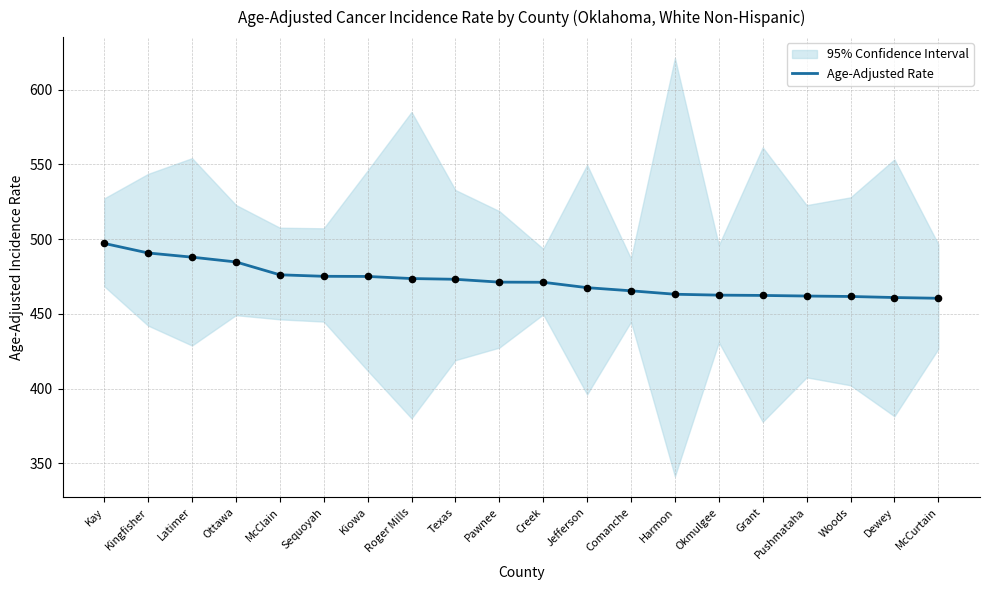

What is the change in value from Latimer to Ottawa?

-3.2